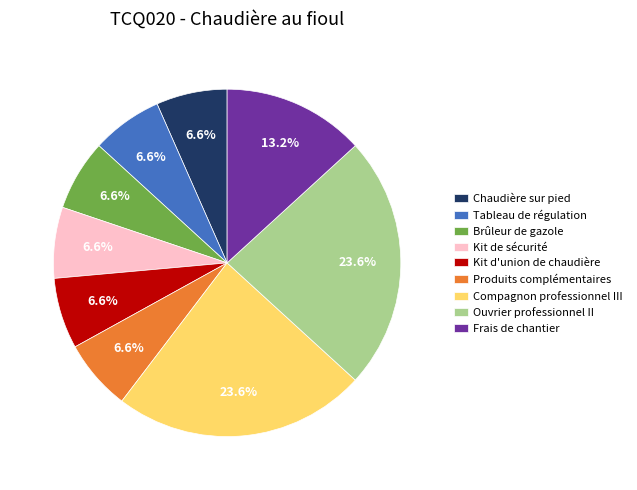

The Brûleur de gazole slice represents 17% of the pie. True or false?

False